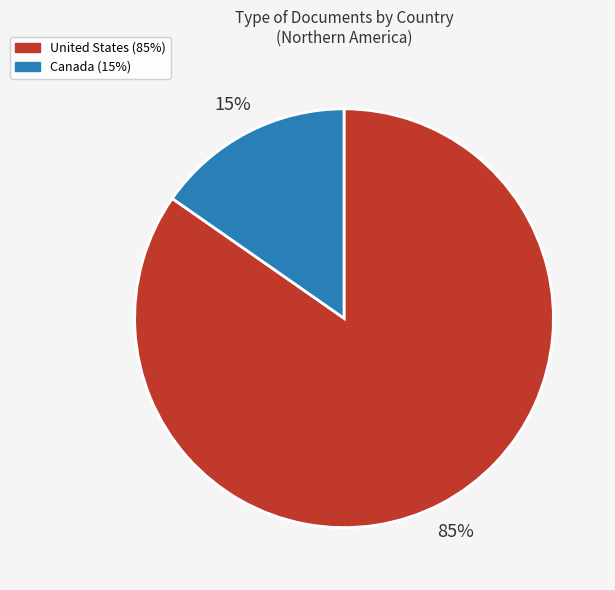

Does Canada represent more than half of the total?

No